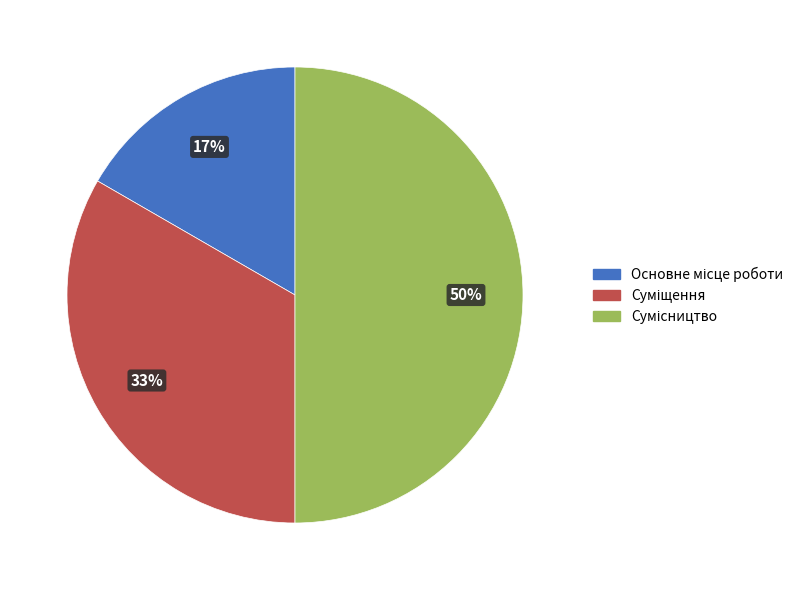

To the nearest percent, what is the difference between the largest and smallest slice percentages?

33%